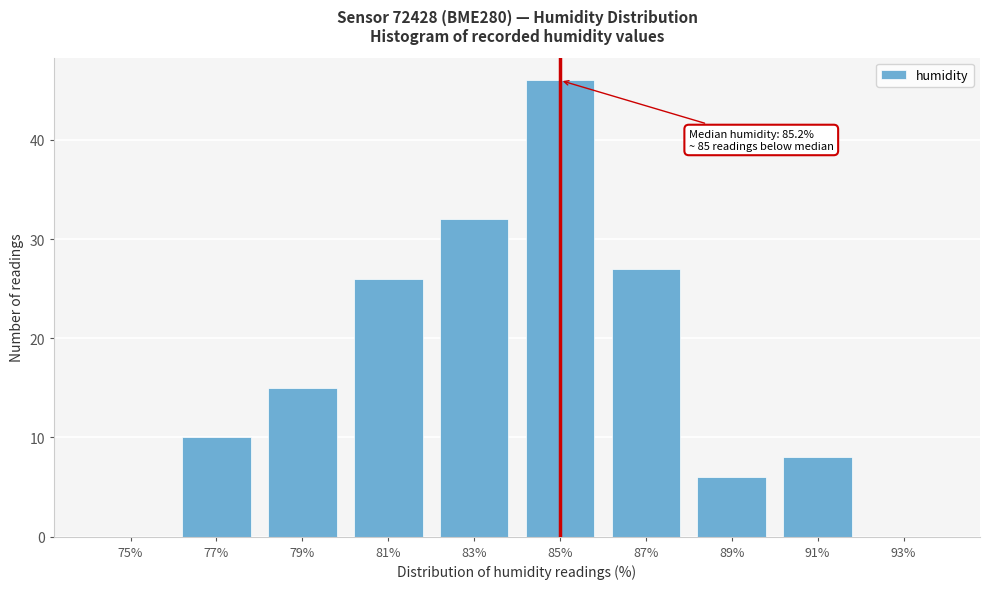

Reading left to right, extract all data points from this chart.

75%=0	77%=10	79%=15	81%=26	83%=32	85%=46	87%=27	89%=6	91%=8	93%=0